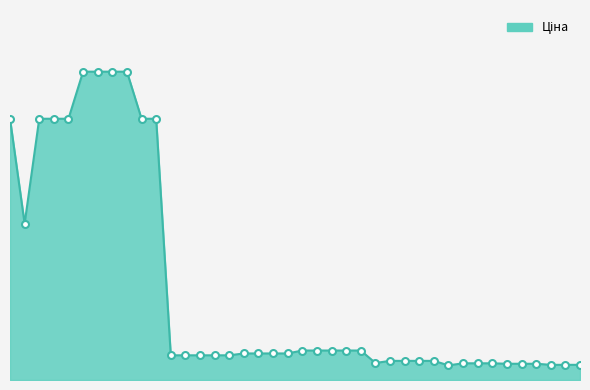

Where is the data nearest to the value 5859?

10832185